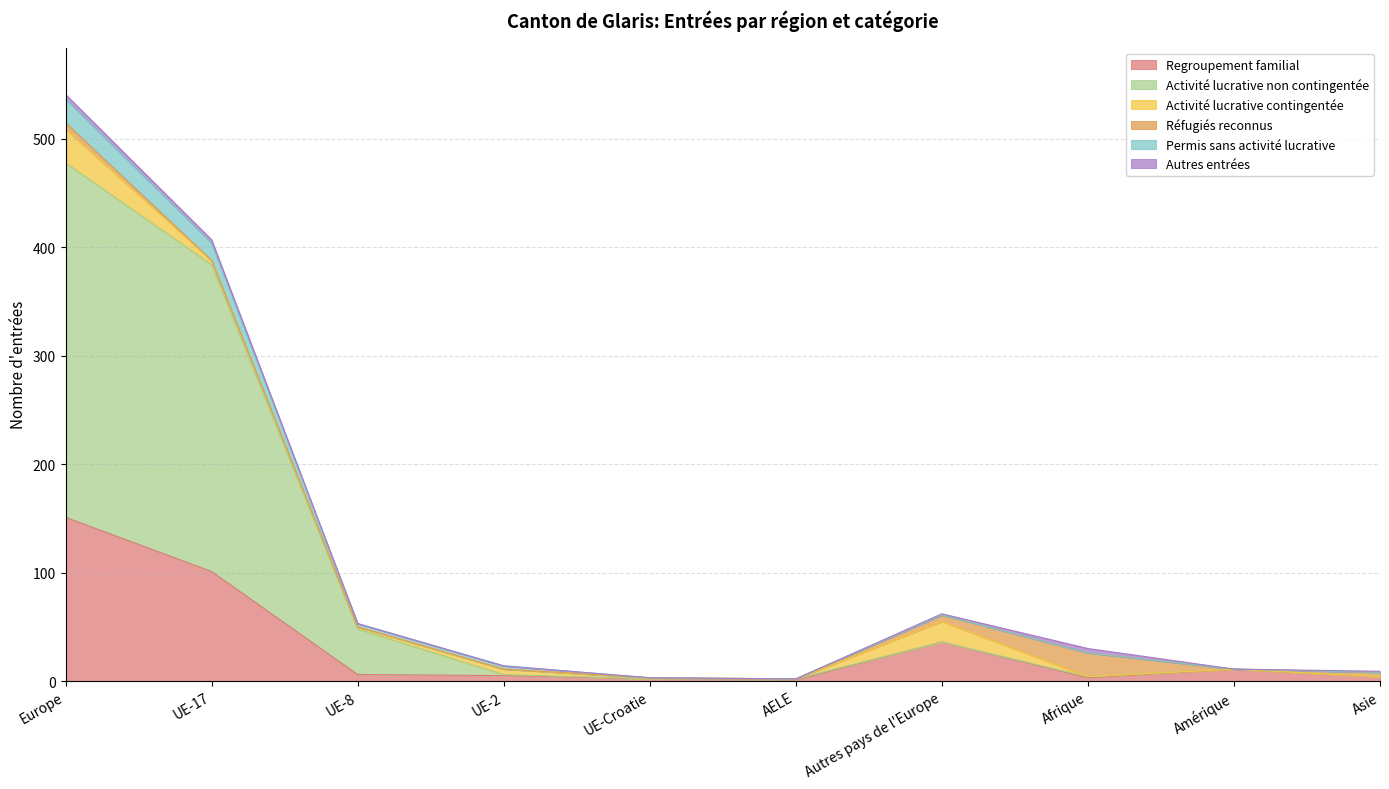

What is the difference between the highest and lowest values at UE-8?

44